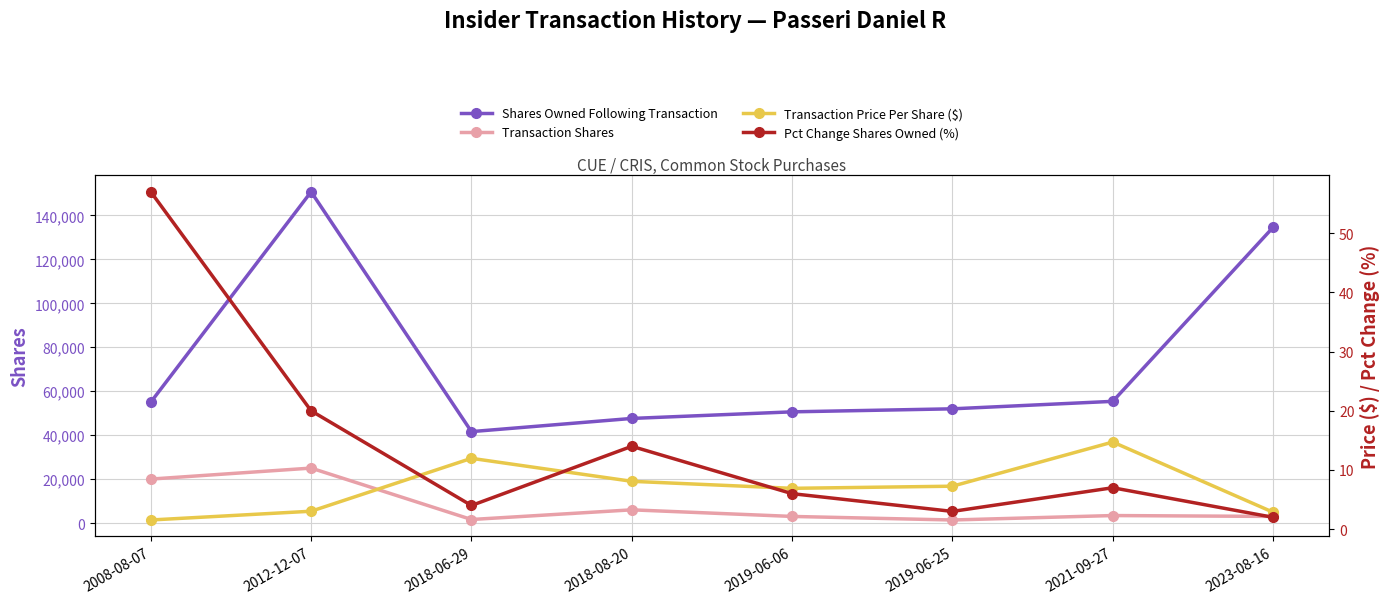

Which series has the largest range (max minus min)?

Shares Owned Following Transaction